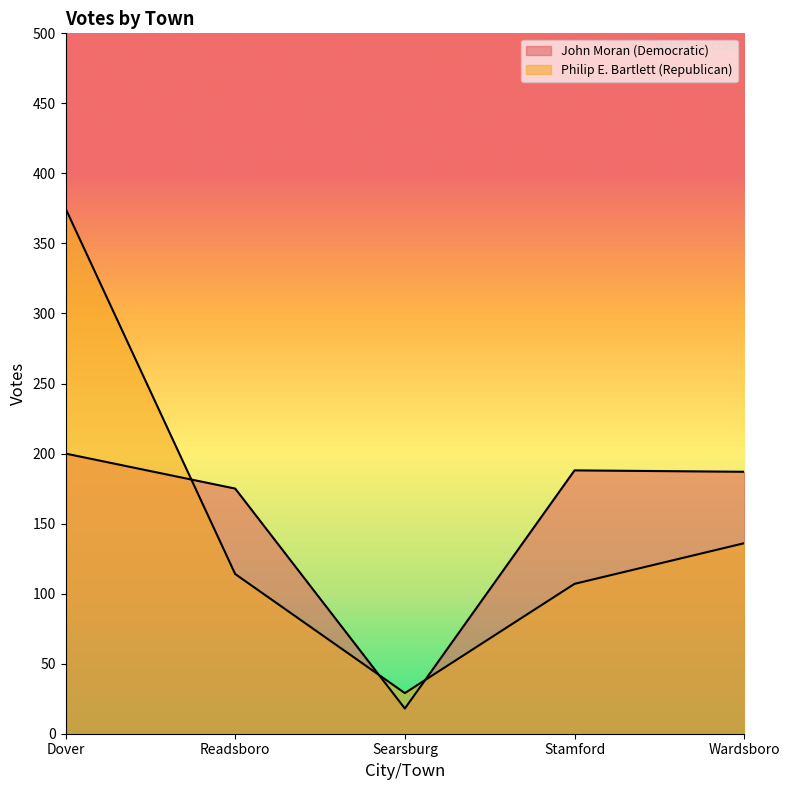

What is the difference between the second highest and minimum values in the Philip E. Bartlett (Republican) series?

107